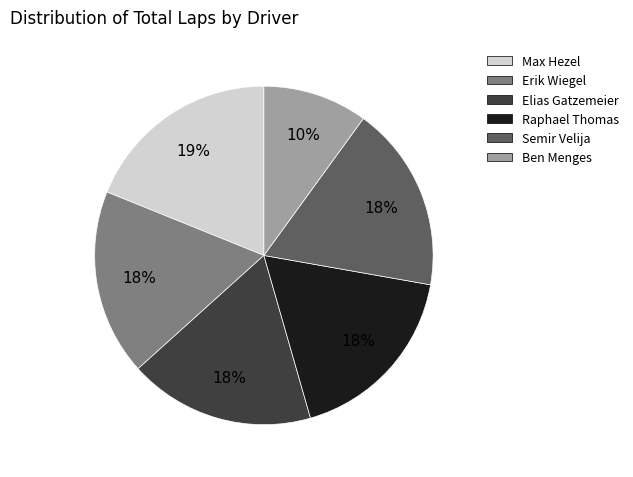

Count the number of slices in the pie.

6